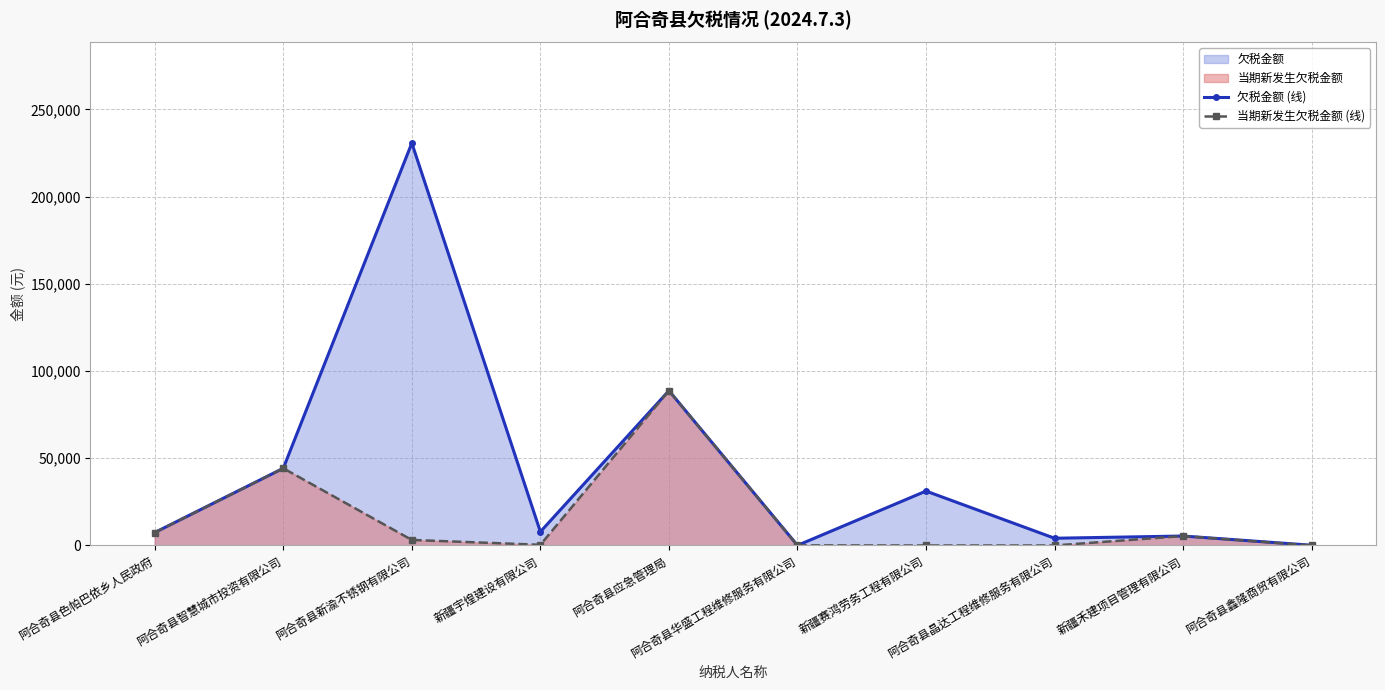

Which category has the highest value across all series?

阿合奇县新渝不锈钢有限公司